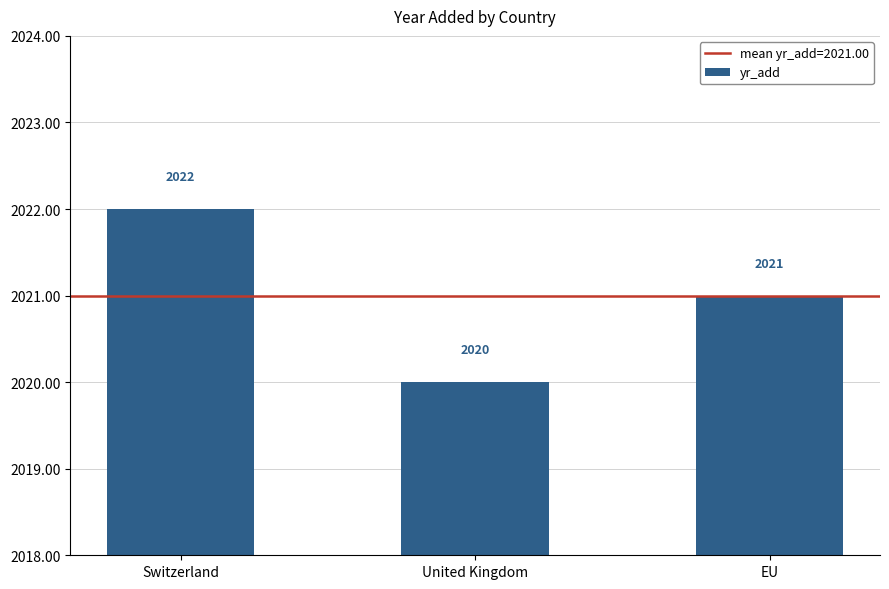

Rank the categories by value from lowest to highest.

United Kingdom, EU, Switzerland